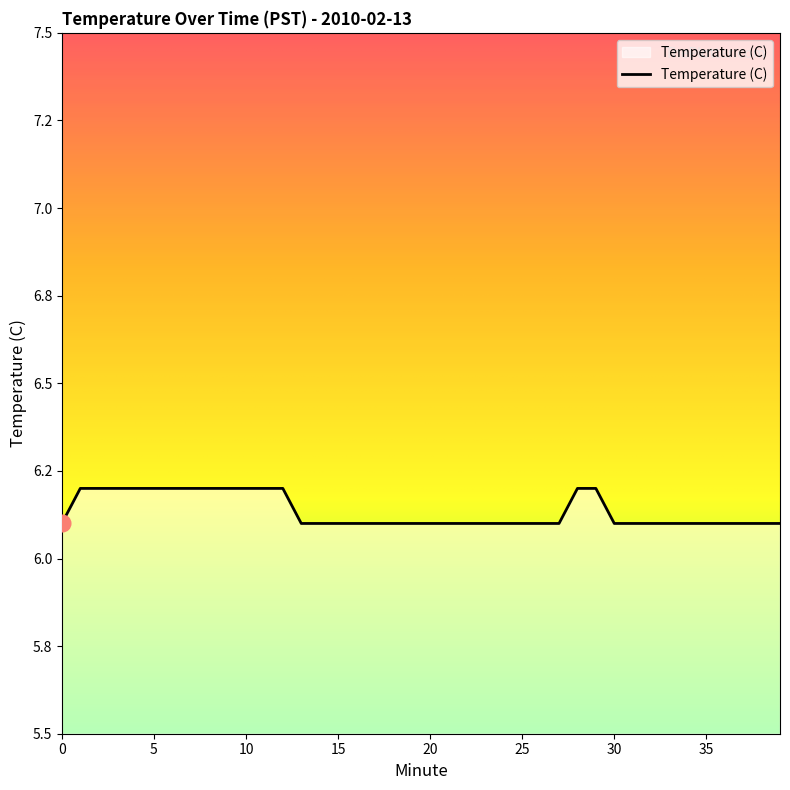

How many values are between 6 and 7?

40